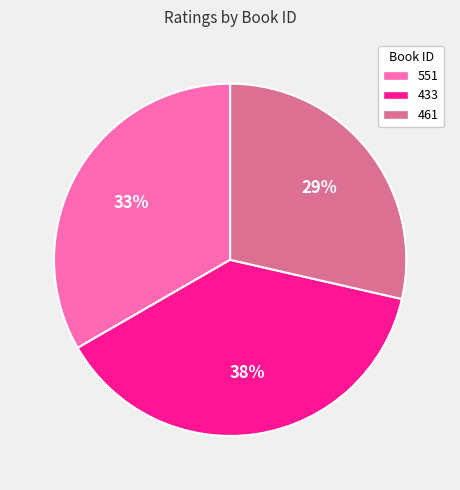

Does any single category account for the majority?

No